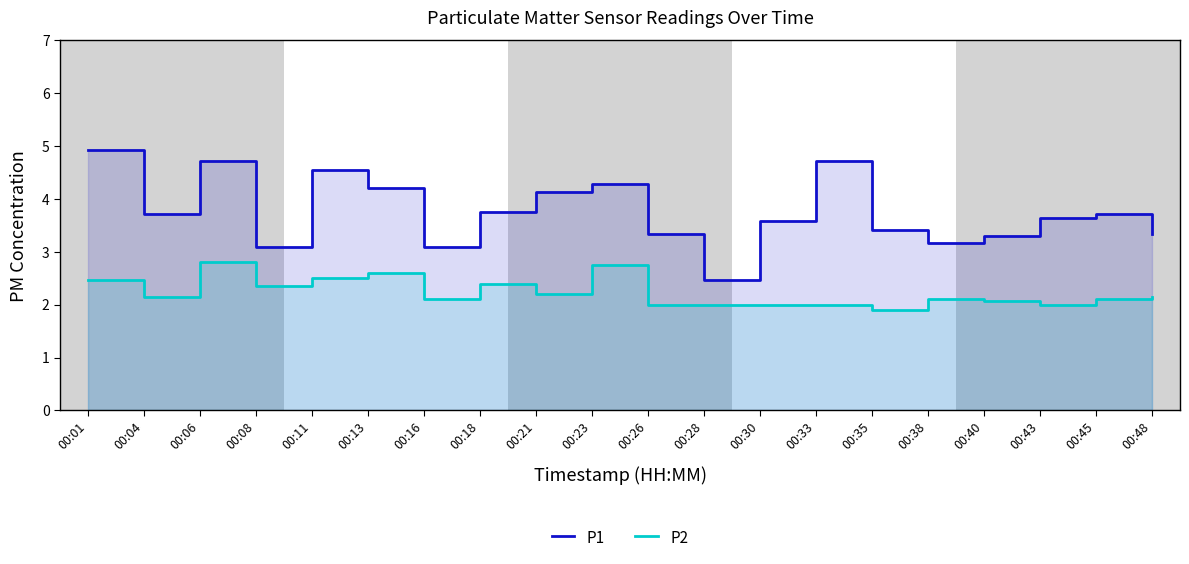

At which category does P2 reach its first local peak?

00:06